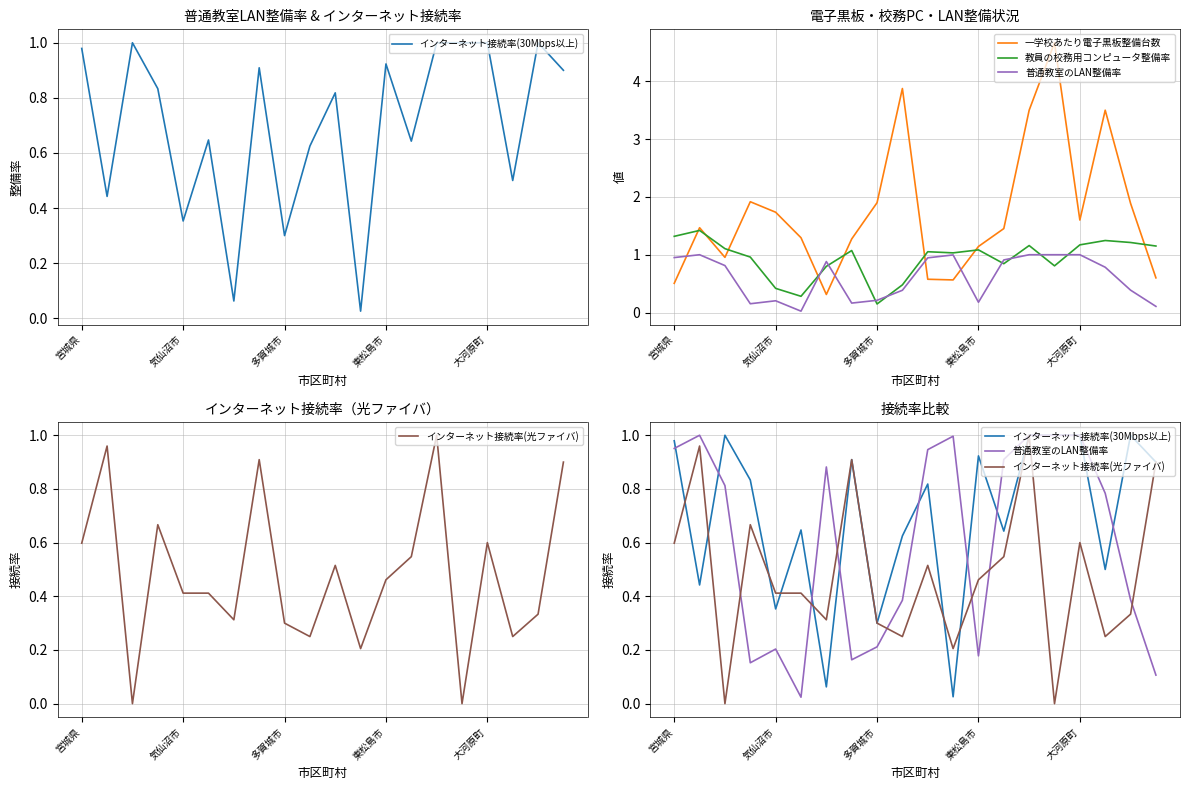

List the series in order of their peak value, lowest first.

インターネット接続率(30Mbps以上), 普通教室のLAN整備率, インターネット接続率(光ファイバ), 教員の校務用コンピュータ整備率, 一学校あたり電子黒板整備台数